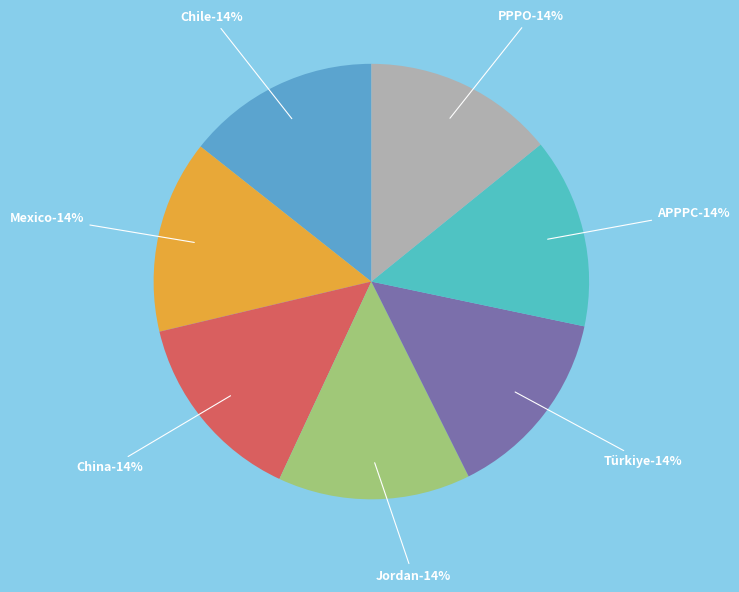

The Chile slice represents 7% of the pie. True or false?

False